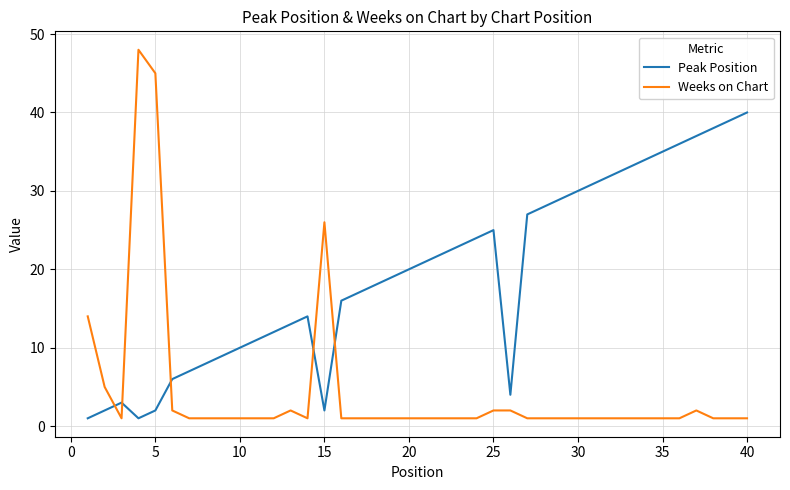

What is the difference between the maximum and minimum values in the Weeks on Chart series?

47